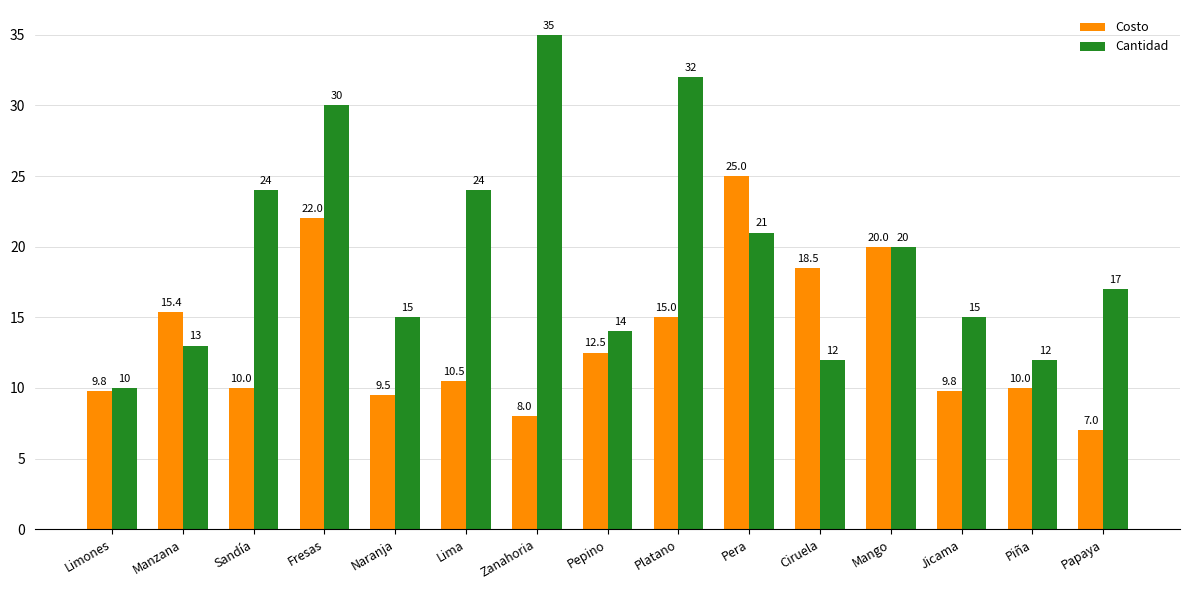

What is the maximum value shown in the chart?

35.0